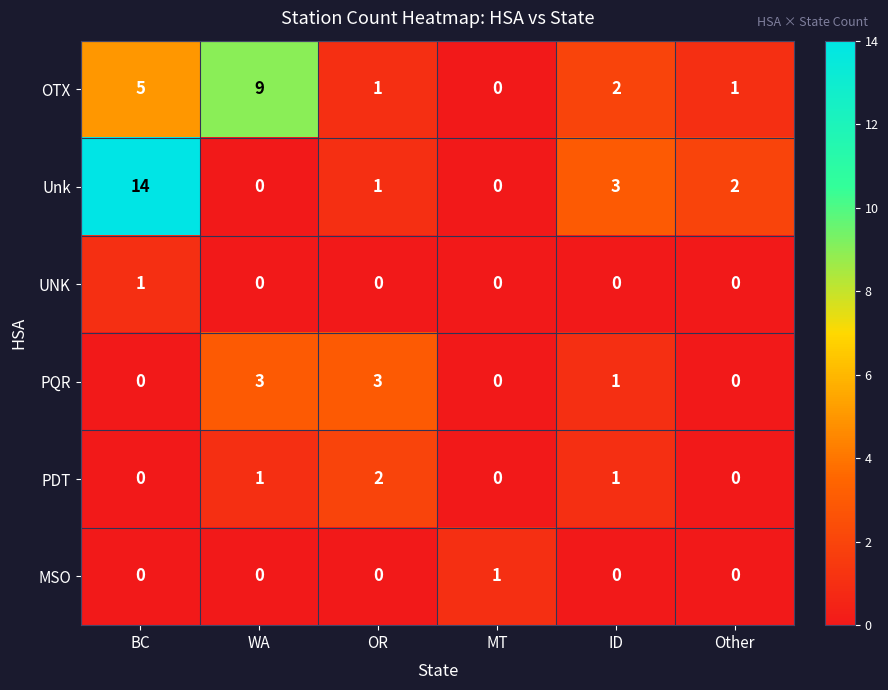

Where does the PQR series first go above 1?

WA